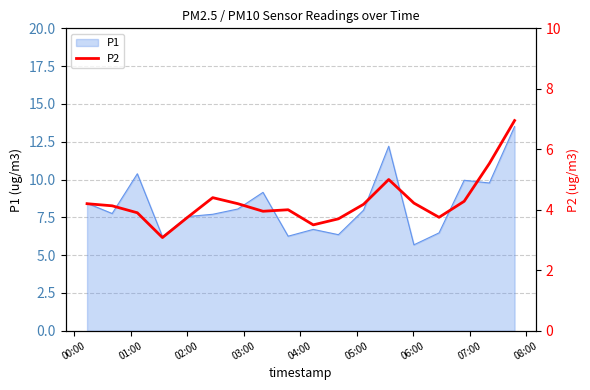

What is the highest value of the P1 series?

13.5